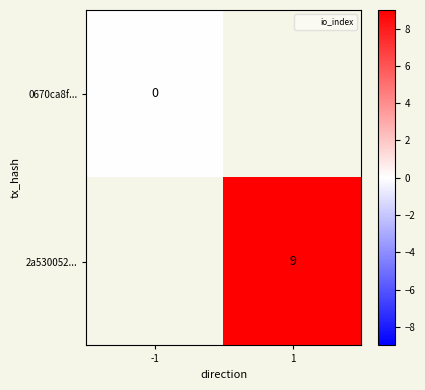

Which label corresponds to the largest value in the chart?

1